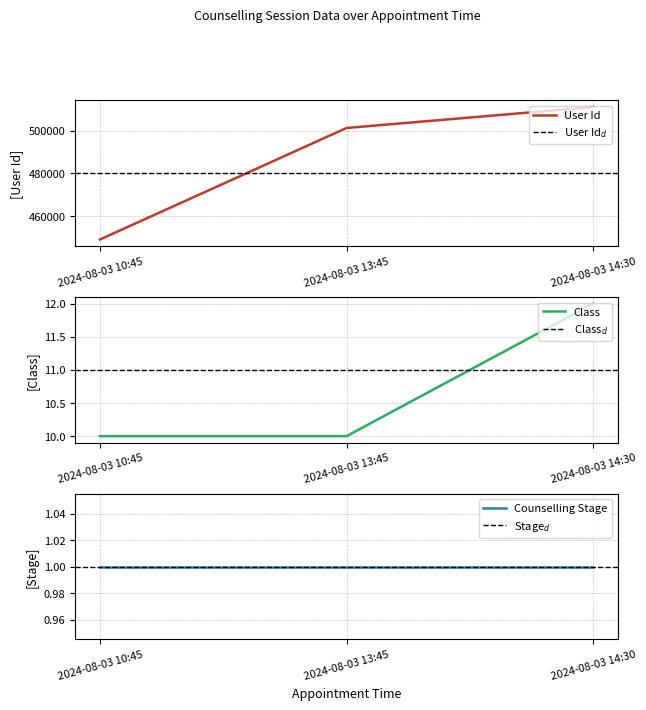

What is the total value across all series at 2024-08-03 13:45?

501193